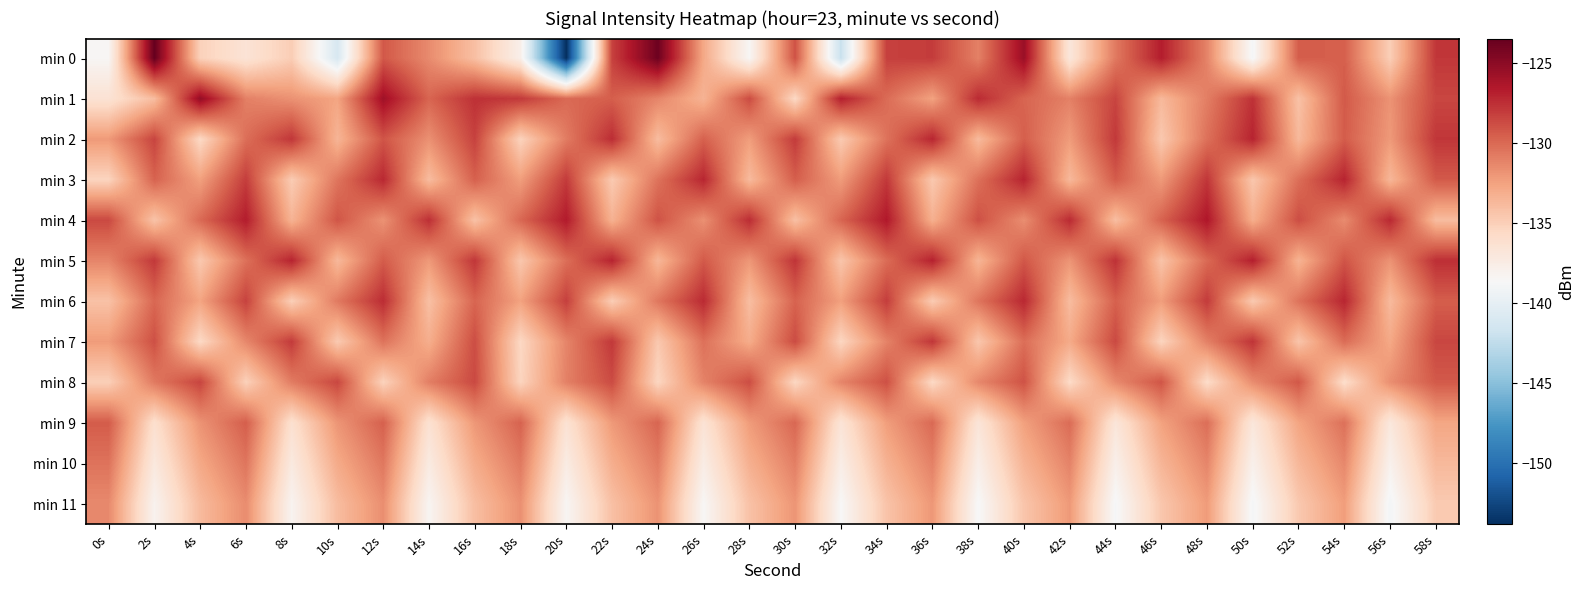

Reading right to left, extract all data points from this chart.

min 0: 58s=-127.8	56s=-134.9	54s=-129.5	52s=-129.5	50s=-138.9	48s=-131.1	46s=-126.7	44s=-130.7	42s=-136.9	40s=-125.6	38s=-131.0	36s=-128.1	34s=-128.2	32s=-142.1	30s=-129.0	28s=-138.5	26s=-132.8	24s=-123.8	22s=-128.3	20s=-153.8	18s=-137.8	16s=-134.1	14s=-131.4	12s=-129.2	10s=-141.1	8s=-134.9	6s=-136.5	4s=-135.1	2s=-123.5	0s=-138.4
min 1: 58s=-128.5	56s=-131.8	54s=-129.3	52s=-134.2	50s=-127.6	48s=-130.9	46s=-133.7	44s=-128.4	42s=-131.0	40s=-129.8	38s=-127.3	36s=-132.5	34s=-130.1	32s=-126.8	30s=-135.6	28s=-128.7	26s=-133.4	24s=-131.2	22s=-129.5	20s=-130.0	18s=-127.9	16s=-127.6	14s=-129.8	12s=-125.8	10s=-132.6	8s=-131.7	6s=-131.0	4s=-125.3	2s=-133.9	0s=-136.4
min 2: 58s=-127.8	56s=-132.1	54s=-129.4	52s=-133.7	50s=-127.0	48s=-130.3	46s=-134.6	44s=-127.9	42s=-132.2	40s=-129.5	38s=-133.8	36s=-127.1	34s=-130.4	32s=-134.7	30s=-128.0	28s=-132.3	26s=-129.6	24s=-133.9	22s=-127.4	20s=-130.8	18s=-135.2	16s=-128.3	14s=-131.7	12s=-129.1	10s=-133.5	8s=-127.8	6s=-130.2	4s=-135.6	2s=-128.4	0s=-132.1
min 3: 58s=-129.3	56s=-133.6	54s=-127.0	52s=-130.2	50s=-134.5	48s=-127.8	46s=-132.1	44s=-129.4	42s=-133.7	40s=-127.0	38s=-130.3	36s=-134.6	34s=-127.9	32s=-132.2	30s=-129.5	28s=-133.8	26s=-127.1	24s=-130.4	22s=-134.7	20s=-128.0	18s=-132.3	16s=-129.6	14s=-133.9	12s=-127.2	10s=-130.5	8s=-134.8	6s=-128.1	4s=-132.4	2s=-129.7	0s=-135.3
min 4: 58s=-133.9	56s=-127.2	54s=-131.5	52s=-128.8	50s=-133.1	48s=-126.4	46s=-129.7	44s=-134.0	42s=-127.3	40s=-131.6	38s=-128.9	36s=-133.2	34s=-126.5	32s=-129.8	30s=-134.1	28s=-127.4	26s=-131.7	24s=-129.0	22s=-133.3	20s=-126.6	18s=-129.9	16s=-134.2	14s=-127.5	12s=-131.8	10s=-129.1	8s=-133.4	6s=-126.7	4s=-130.0	2s=-134.3	0s=-128.6
min 5: 58s=-127.5	56s=-131.8	54s=-129.1	52s=-133.4	50s=-126.8	48s=-130.0	46s=-134.3	44s=-127.6	42s=-131.9	40s=-129.2	38s=-133.5	36s=-126.9	34s=-130.1	32s=-134.4	30s=-127.7	28s=-132.0	26s=-129.3	24s=-133.6	22s=-127.0	20s=-130.2	18s=-134.5	16s=-127.8	14s=-132.1	12s=-129.4	10s=-133.7	8s=-127.0	6s=-130.3	4s=-134.6	2s=-127.9	0s=-131.2
min 6: 58s=-129.5	56s=-133.8	54s=-127.1	52s=-130.4	50s=-134.7	48s=-128.0	46s=-132.3	44s=-129.6	42s=-133.9	40s=-127.2	38s=-130.5	36s=-134.8	34s=-128.1	32s=-132.4	30s=-129.7	28s=-134.0	26s=-127.3	24s=-130.6	22s=-134.9	20s=-128.2	18s=-132.5	16s=-129.8	14s=-134.1	12s=-127.4	10s=-130.7	8s=-135.0	6s=-128.3	4s=-132.6	2s=-129.9	0s=-134.2
min 7: 58s=-128.5	56s=-132.8	54s=-130.1	52s=-134.4	50s=-127.7	48s=-131.0	46s=-135.3	44s=-128.6	42s=-132.9	40s=-130.2	38s=-134.5	36s=-127.8	34s=-131.1	32s=-135.4	30s=-128.7	28s=-133.0	26s=-130.3	24s=-134.6	22s=-127.9	20s=-131.2	18s=-135.5	16s=-128.8	14s=-133.1	12s=-130.4	10s=-134.7	8s=-128.0	6s=-131.3	4s=-135.6	2s=-128.9	0s=-132.2
min 8: 58s=-129.3	56s=-131.6	54s=-135.9	52s=-129.2	50s=-131.5	48s=-135.8	46s=-129.1	44s=-131.4	42s=-135.7	40s=-129.0	38s=-131.3	36s=-135.6	34s=-128.9	32s=-131.2	30s=-135.5	28s=-128.8	26s=-131.1	24s=-135.4	22s=-128.7	20s=-131.0	18s=-135.3	16s=-128.6	14s=-130.9	12s=-135.2	10s=-128.5	8s=-130.8	6s=-135.1	4s=-128.4	2s=-130.7	0s=-135.0
min 9: 58s=-132.7	56s=-137.0	54s=-130.3	52s=-132.6	50s=-136.9	48s=-130.2	46s=-132.5	44s=-136.8	42s=-130.1	40s=-132.4	38s=-136.7	36s=-130.0	34s=-132.3	32s=-136.6	30s=-129.9	28s=-132.2	26s=-136.5	24s=-129.8	22s=-132.1	20s=-136.4	18s=-129.7	16s=-132.0	14s=-136.3	12s=-129.6	10s=-131.9	8s=-136.2	6s=-129.5	4s=-131.8	2s=-136.1	0s=-129.4
min 10: 58s=-133.7	56s=-138.0	54s=-131.3	52s=-133.6	50s=-137.9	48s=-131.2	46s=-133.5	44s=-137.8	42s=-131.1	40s=-133.4	38s=-137.7	36s=-131.0	34s=-133.3	32s=-137.6	30s=-130.9	28s=-133.2	26s=-137.5	24s=-130.8	22s=-133.1	20s=-137.4	18s=-130.7	16s=-133.0	14s=-137.3	12s=-130.6	10s=-132.9	8s=-137.2	6s=-130.5	4s=-132.8	2s=-137.1	0s=-130.4
min 11: 58s=-134.7	56s=-139.0	54s=-132.3	52s=-134.6	50s=-138.9	48s=-132.2	46s=-134.5	44s=-138.8	42s=-132.1	40s=-134.4	38s=-138.7	36s=-132.0	34s=-134.3	32s=-138.6	30s=-131.9	28s=-134.2	26s=-138.5	24s=-131.8	22s=-134.1	20s=-138.4	18s=-131.7	16s=-134.0	14s=-138.3	12s=-131.6	10s=-133.9	8s=-138.2	6s=-131.5	4s=-133.8	2s=-138.1	0s=-131.4